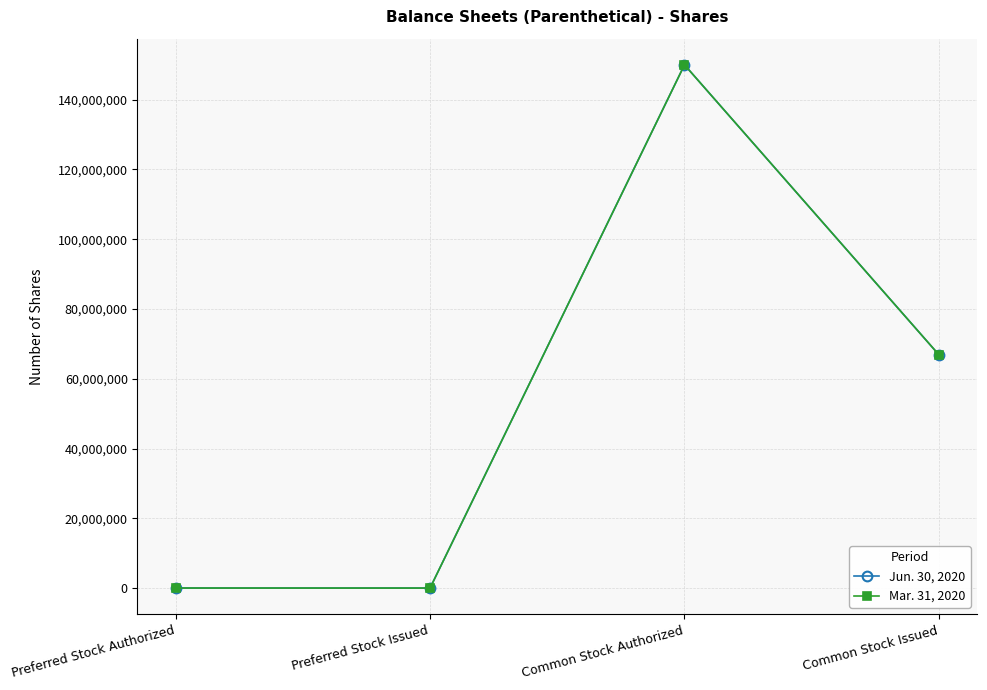

Is this an area chart (filled region under the line)?

No